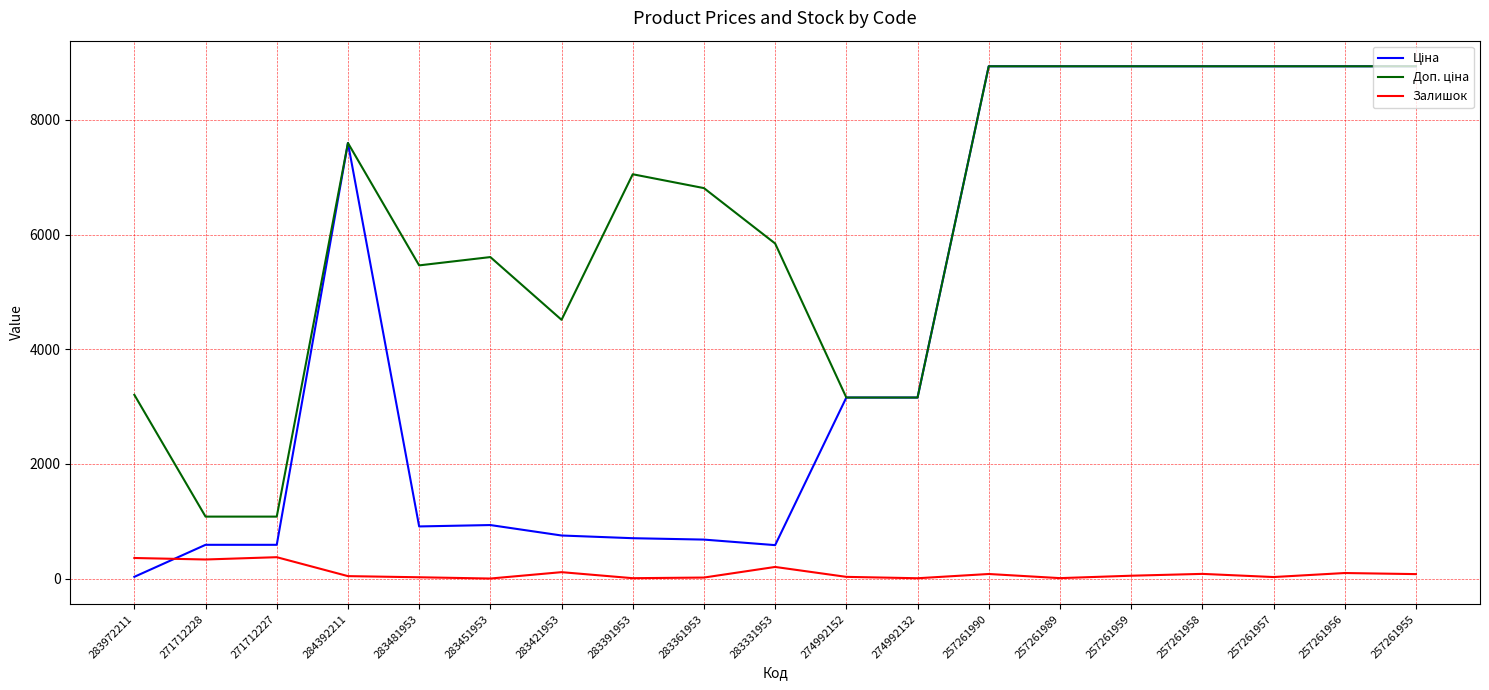

What is the spread (max minus min) of values at 283331953?

5639.9